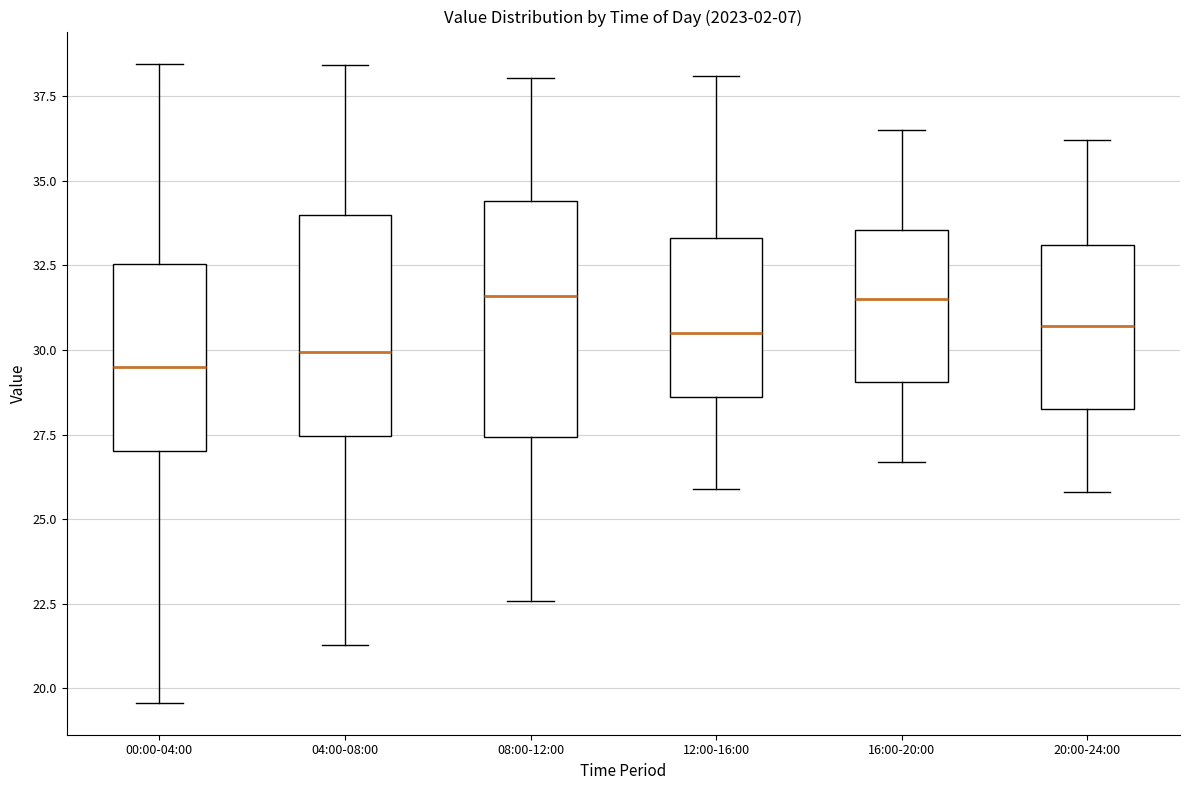

Where does the lower whisker of the box for 16:00-20:00 end on the y-axis? The values are not printed on the chart, so give them approximately, as read against the axis.

26.5